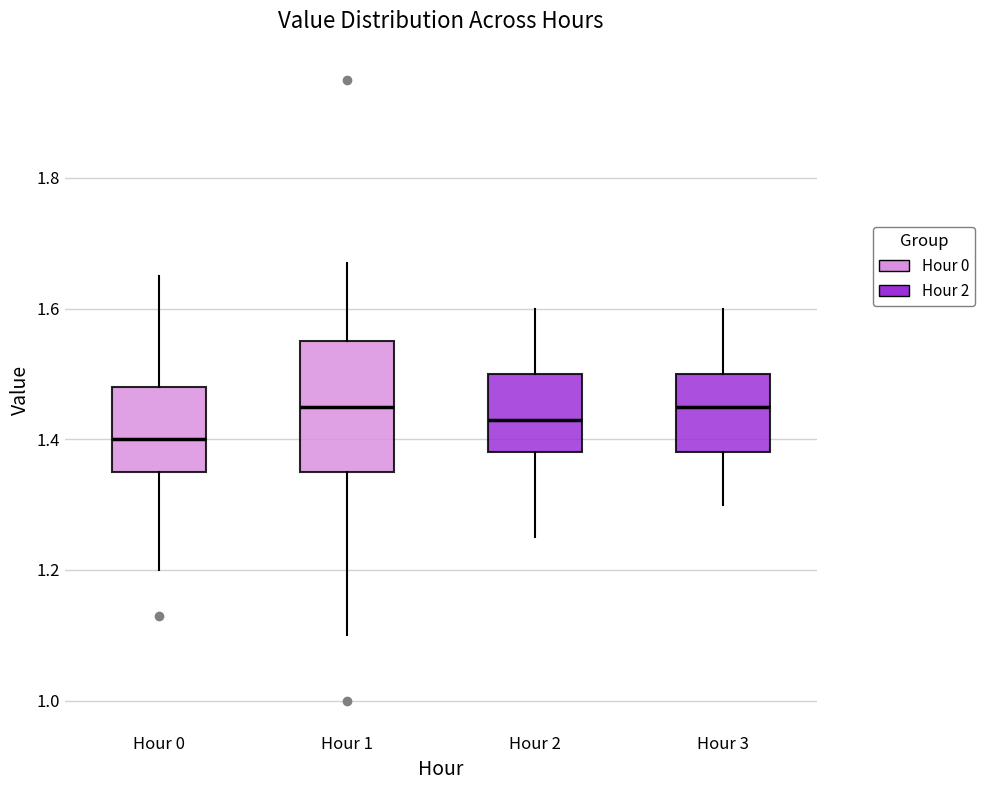

Where does the lower whisker of the box for Hour 2 end on the y-axis? The values are not printed on the chart, so give them approximately, as read against the axis.

1.26